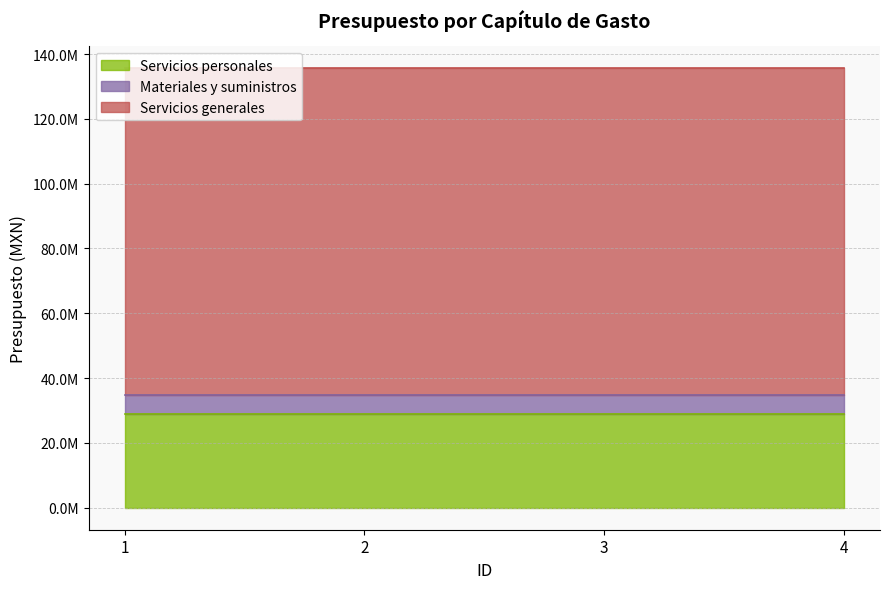

Rank the series by their maximum value, from highest to lowest.

Servicios generales, Servicios personales, Materiales y suministros